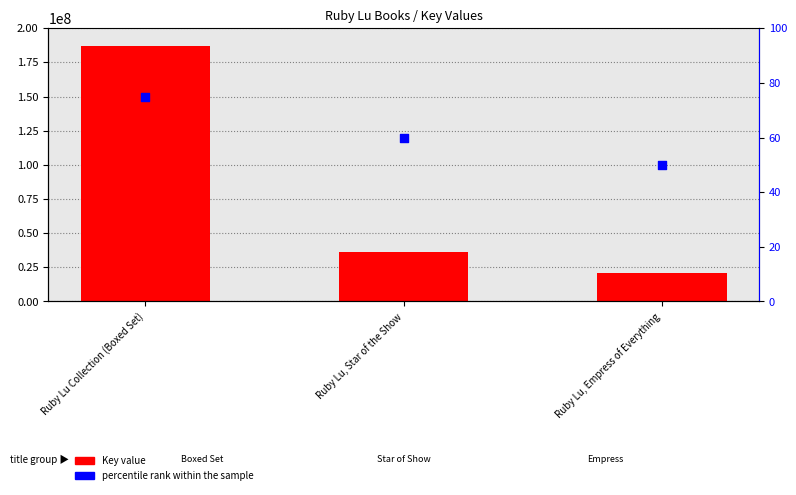

What are all the series names shown in the legend?

Key value, percentile rank within the sample